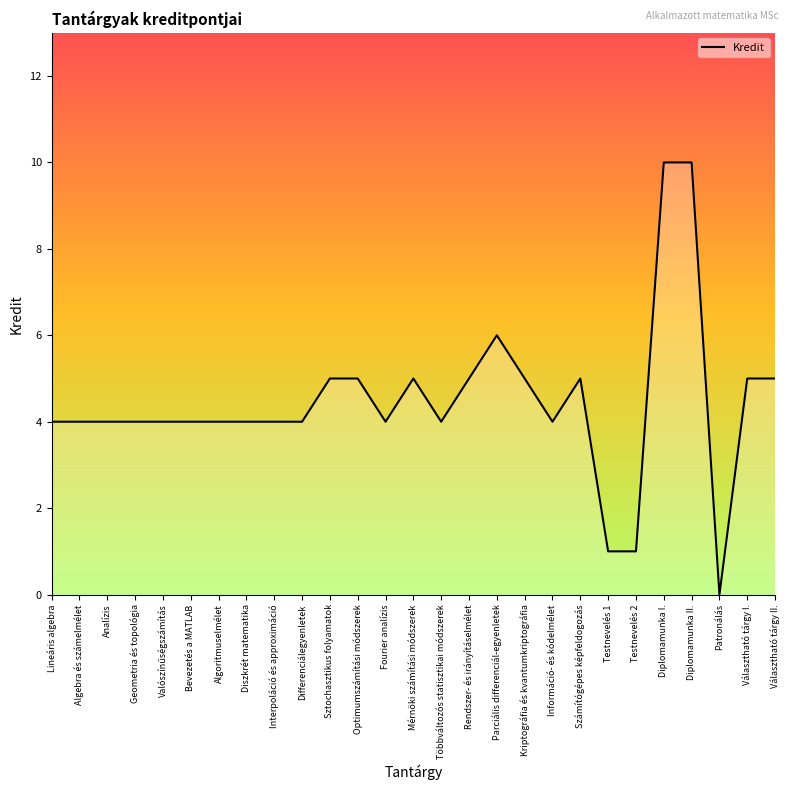

True or false: the data shows 6 at Analízis.

False